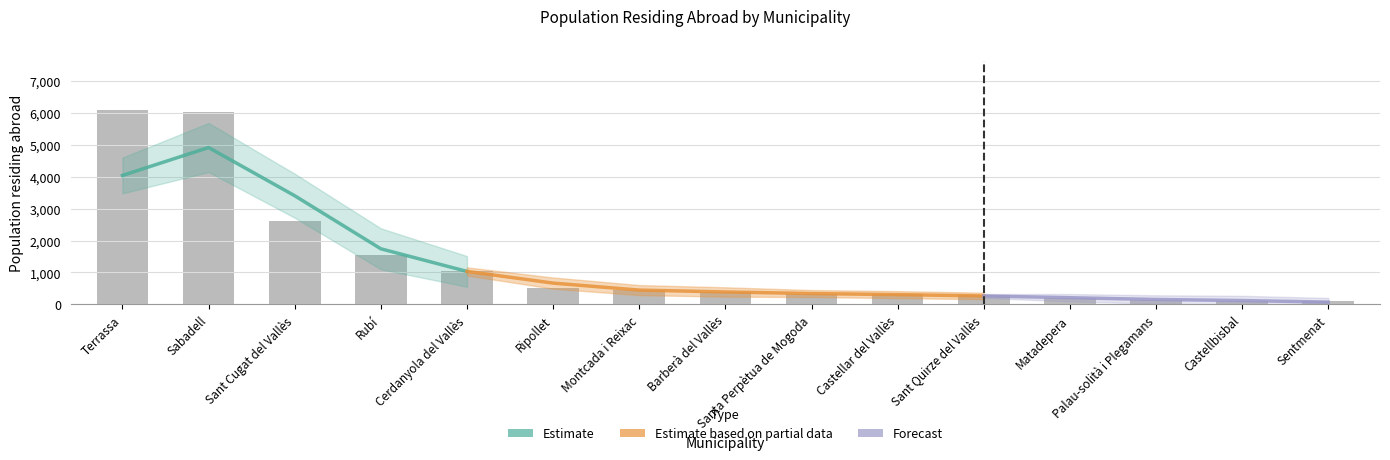

Reading right to left, extract all data points from this chart.

Sentmenat=100	Castellbisbal=116	Palau-solità i Plegamans=149	Matadepera=199	Sant Quirze del Vallès=283	Castellar del Vallès=314	Santa Perpètua de Mogoda=323	Barberà del Vallès=383	Montcada i Reixac=465	Ripollet=499	Cerdanyola del Vallès=1039	Rubí=1563	Sant Cugat del Vallès=2624	Sabadell=6024	Terrassa=6093